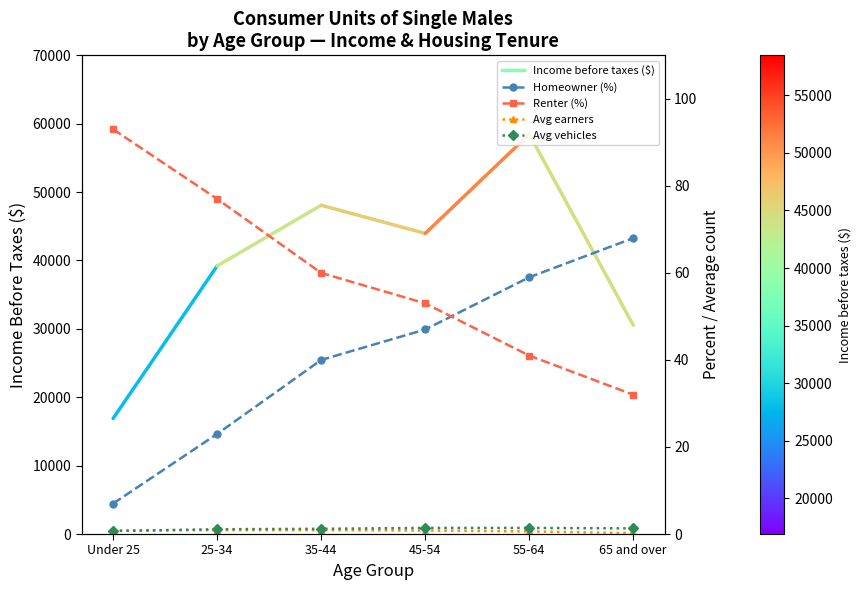

What is the total value across all series at 35-44?

102.1